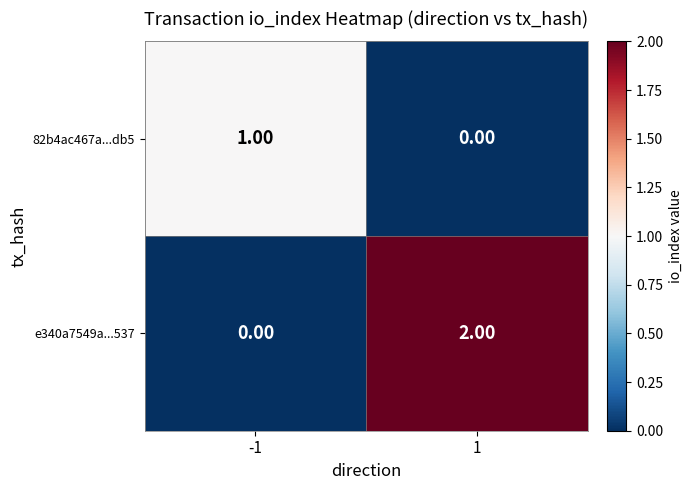

How many categories are shown in the chart?

2